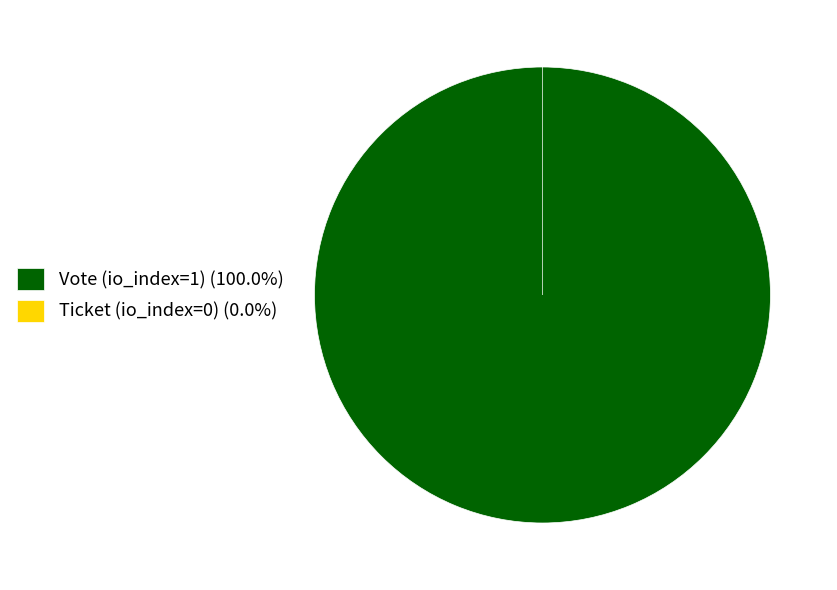

Is it true that Vote (io_index=1) is 99% of the pie?

False